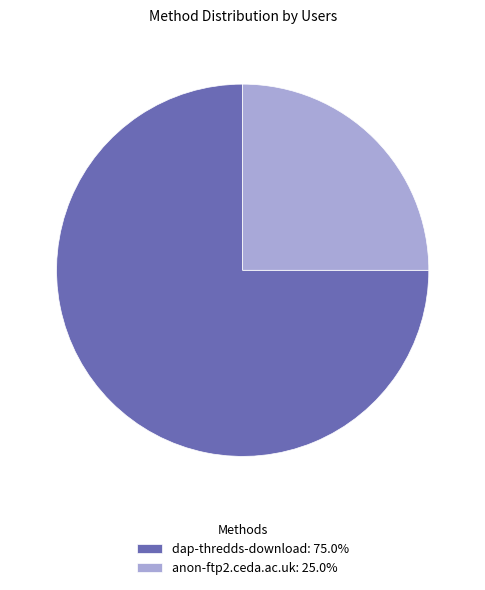

Does dap-thredds-download represent more than half of the total?

Yes